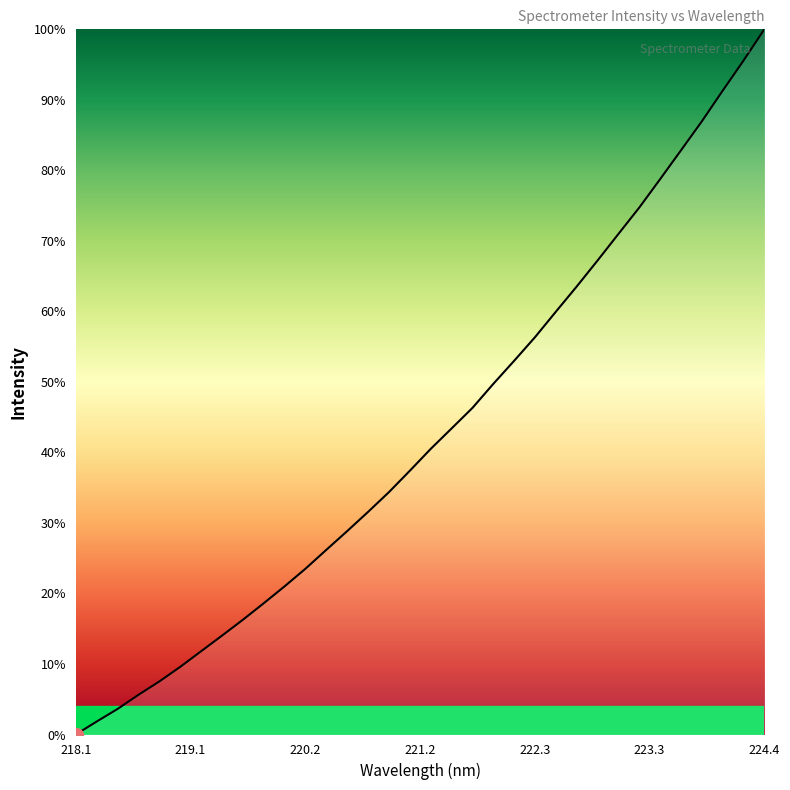

Which category has the lowest value across all series?

218.1